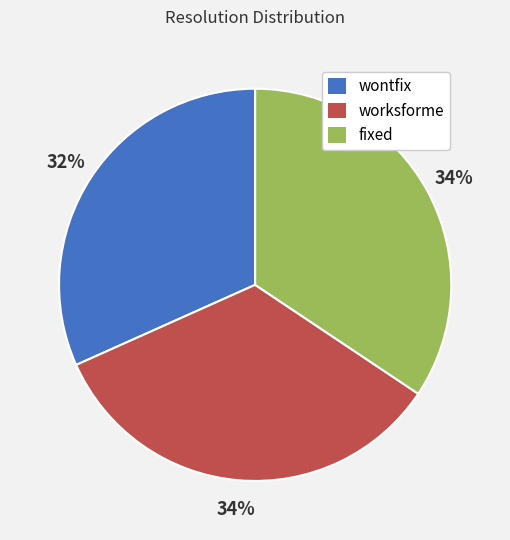

The wontfix slice represents 40% of the pie. True or false?

False